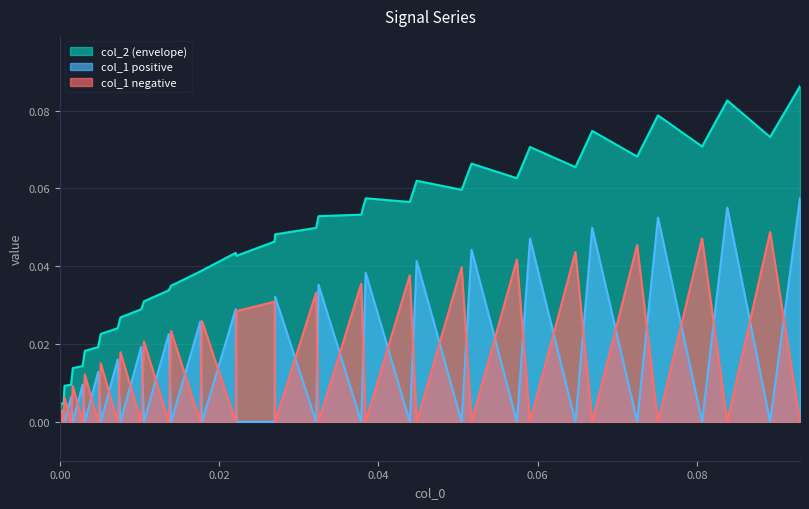

Is the value of col_1 at 1 greater than the value of col_2 at 25?

No